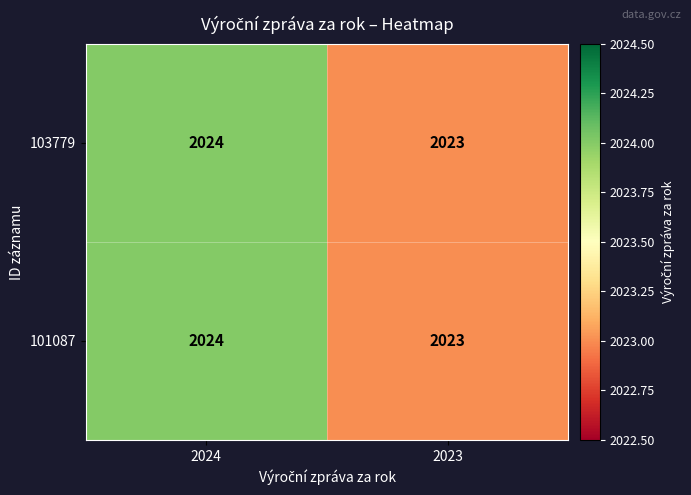

Which label corresponds to the largest value in the chart?

2024